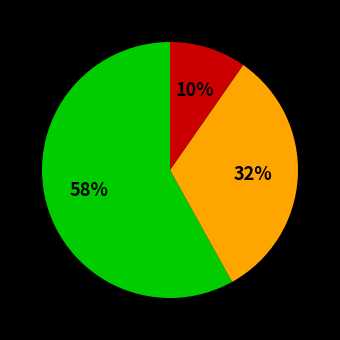

How many slices are in this pie chart?

3